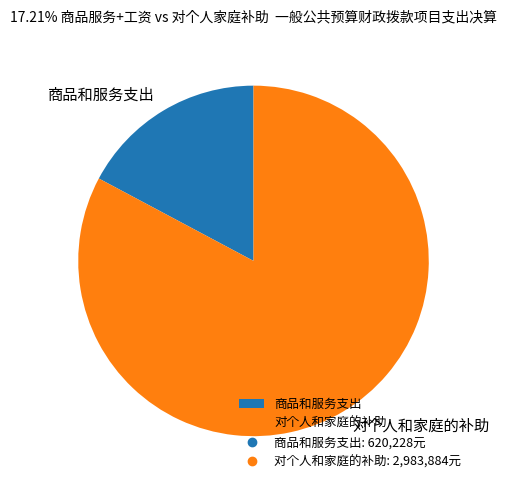

Is there a majority slice in this chart?

Yes